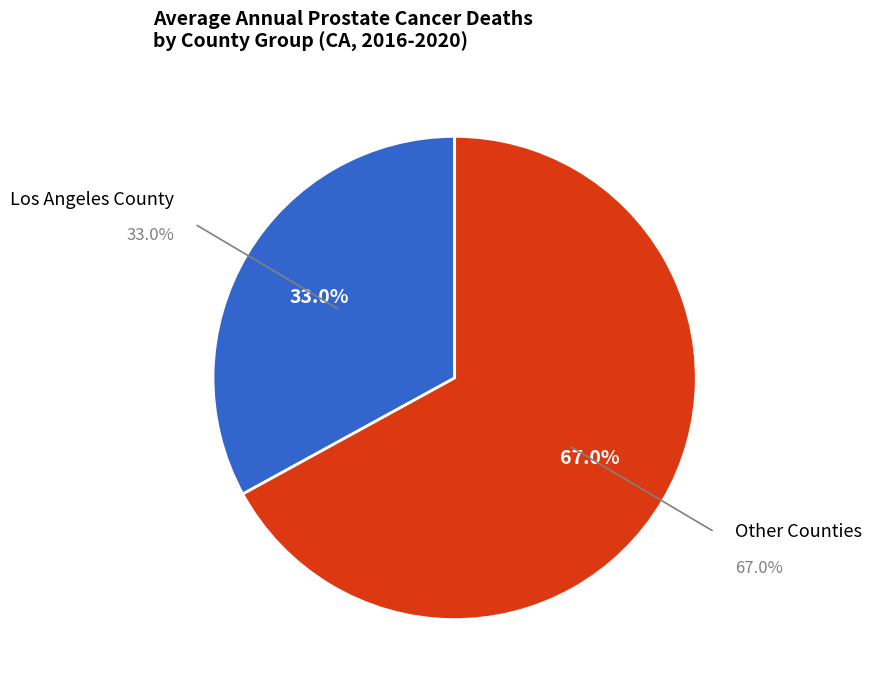

Combined, do Santa Clara County and Contra Costa County account for over 50%?

No